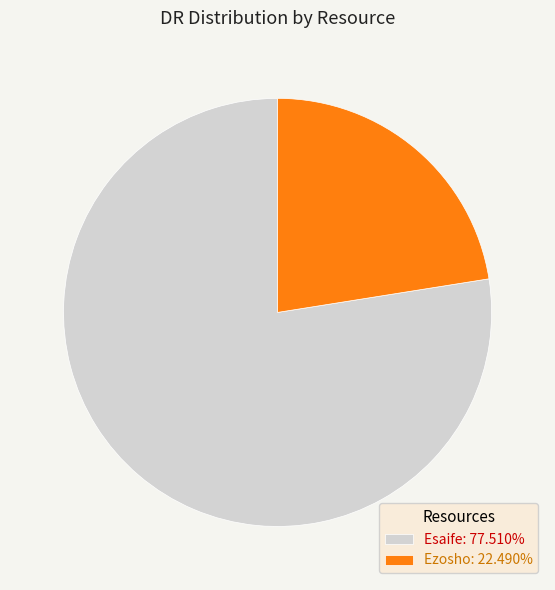

Approximately how many times larger is the value at Esaife compared to Ezosho?

3.4